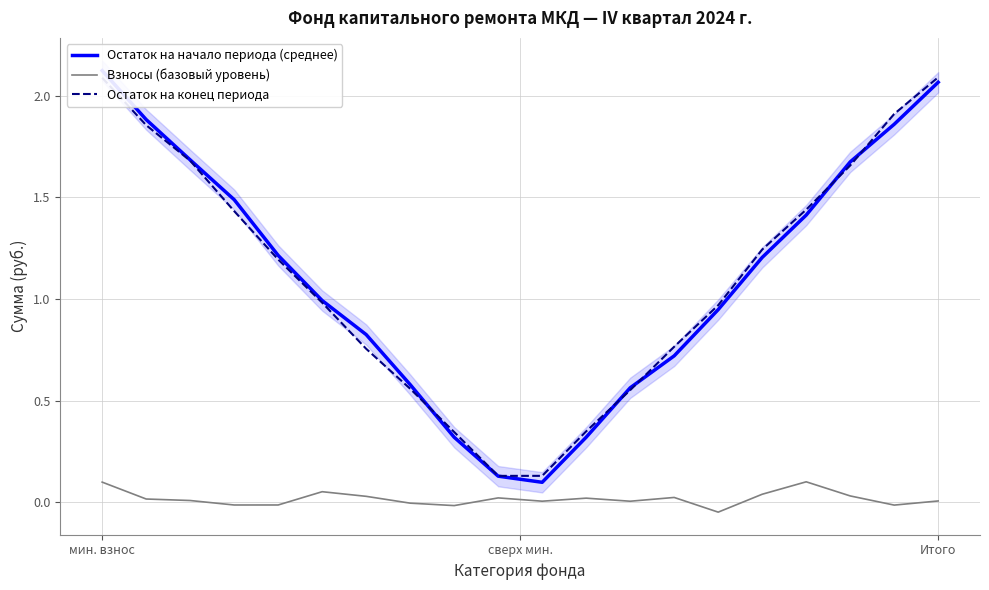

True or false: Остаток на начало периода (среднее) has more than 2 interior local peaks.

False